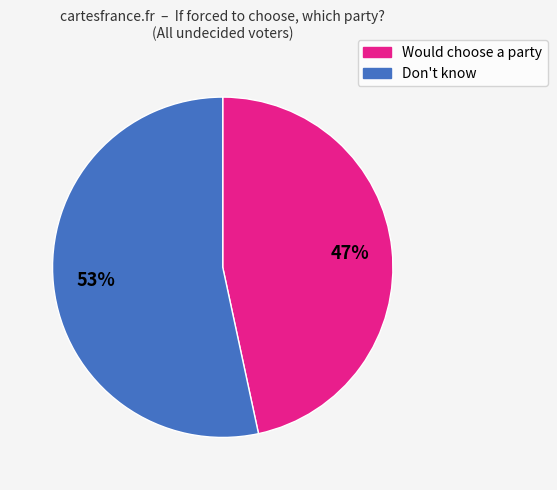

To the nearest percent, what is the average slice percentage?

50%